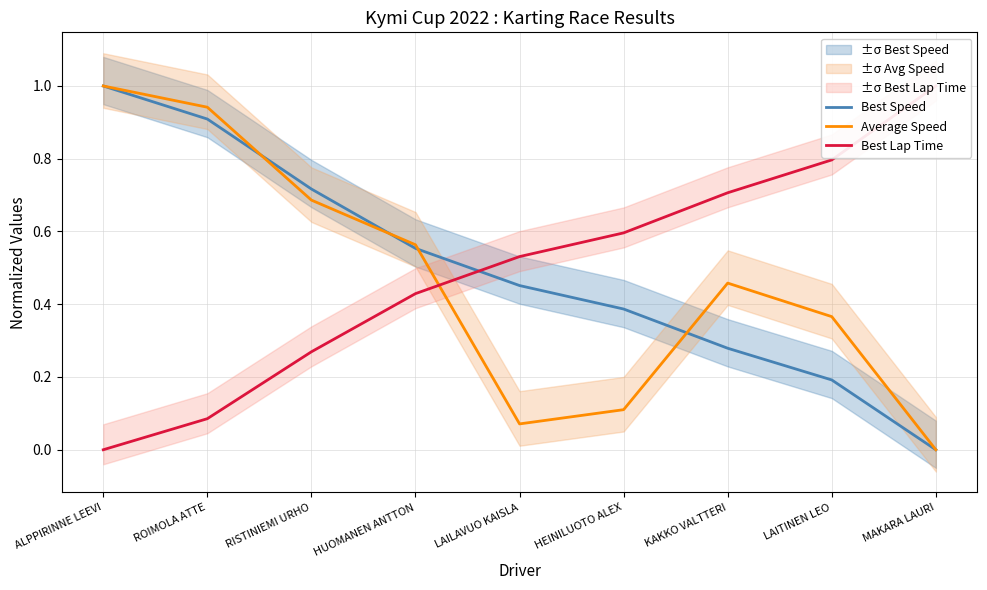

Reading left to right, list all the values displayed in this chart.

Best Speed: ALPPIRINNE LEEVI=1.0	ROIMOLA ATTE=0.9	RISTINIEMI URHO=0.7	HUOMANEN ANTTON=0.6	LAILAVUO KAISLA=0.5	HEINILUOTO ALEX=0.4	KAKKO VALTTERI=0.3	LAITINEN LEO=0.2	MAKARA LAURI=0.0
Average Speed: ALPPIRINNE LEEVI=1.0	ROIMOLA ATTE=0.9	RISTINIEMI URHO=0.7	HUOMANEN ANTTON=0.6	LAILAVUO KAISLA=0.1	HEINILUOTO ALEX=0.1	KAKKO VALTTERI=0.5	LAITINEN LEO=0.4	MAKARA LAURI=0.0
Best Lap Time: ALPPIRINNE LEEVI=0.0	ROIMOLA ATTE=0.1	RISTINIEMI URHO=0.3	HUOMANEN ANTTON=0.4	LAILAVUO KAISLA=0.5	HEINILUOTO ALEX=0.6	KAKKO VALTTERI=0.7	LAITINEN LEO=0.8	MAKARA LAURI=1.0